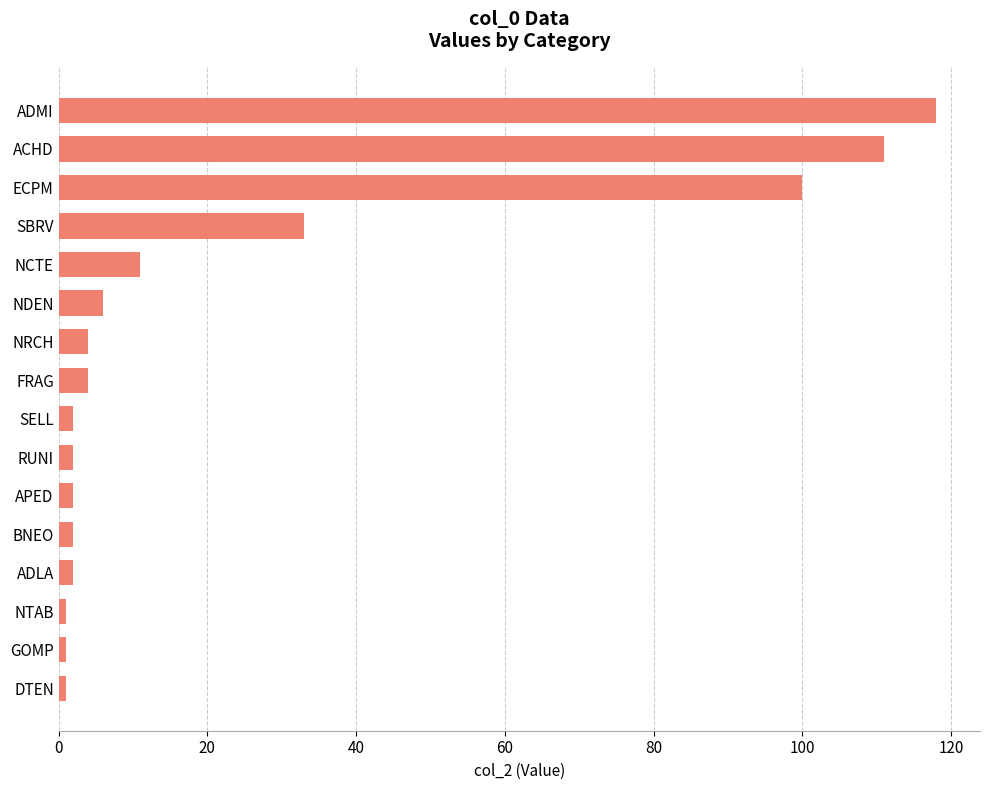

The chart shows a value of 111 at ACHD. True or false?

True